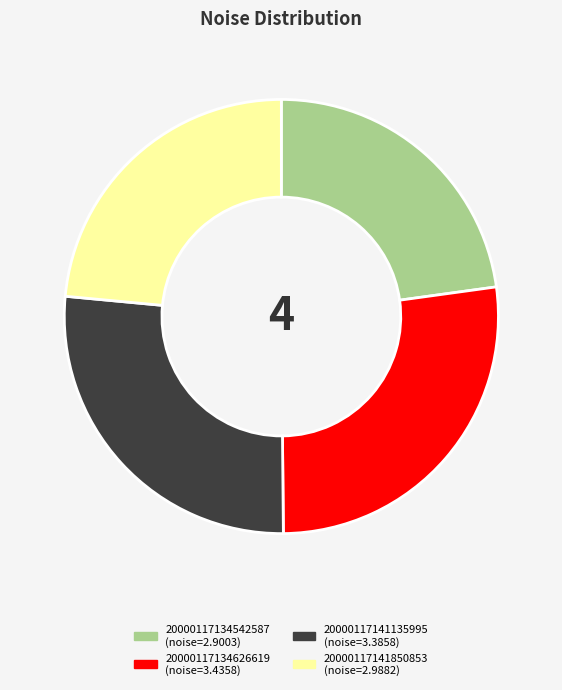

How many segments does this pie chart have?

4